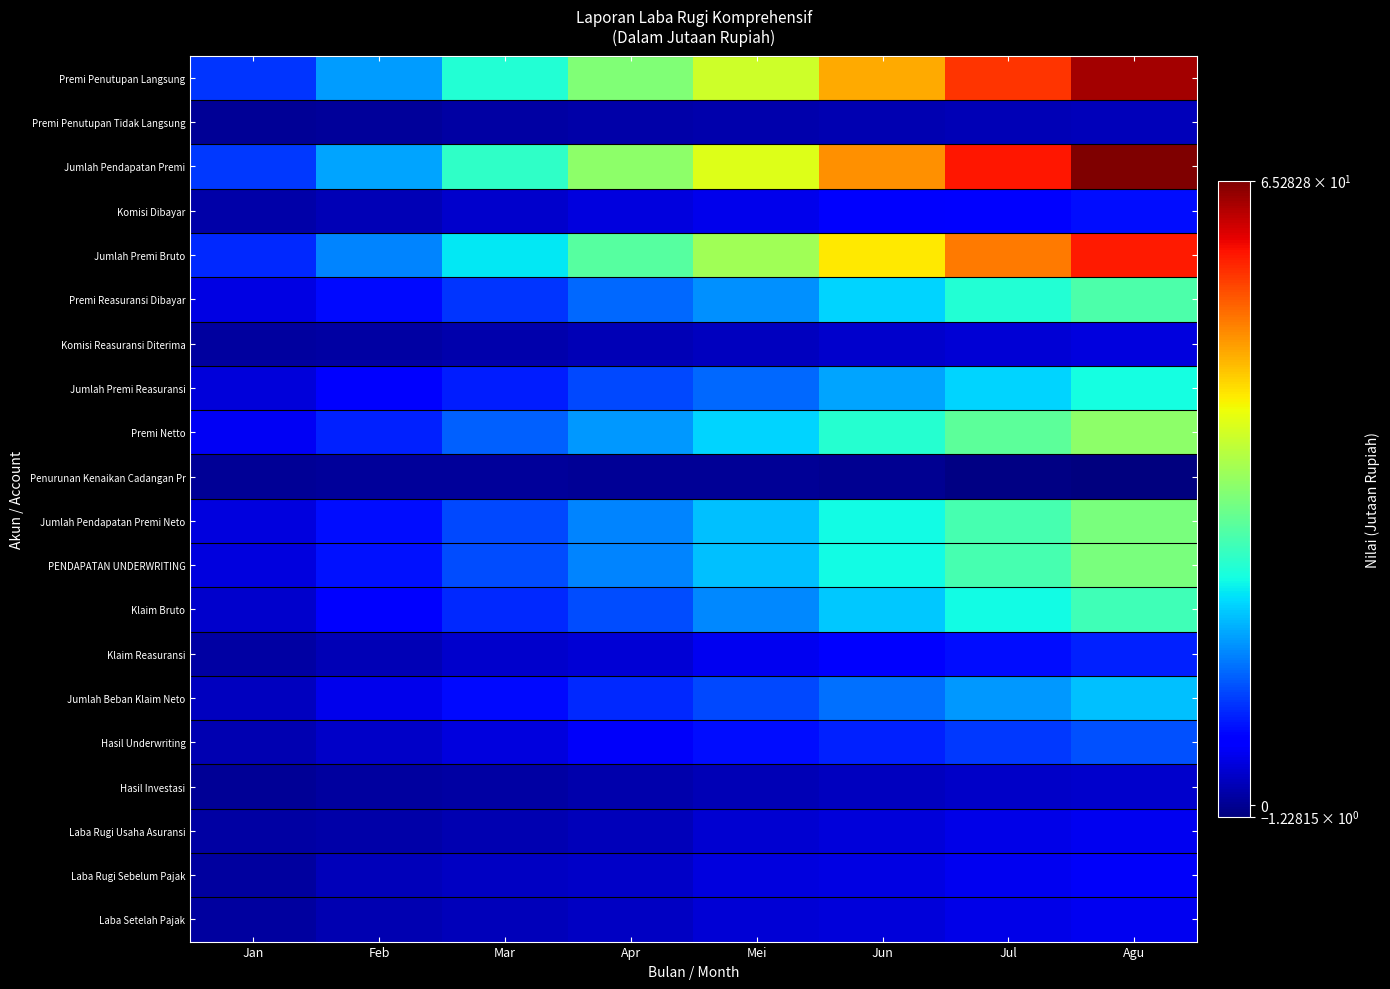

At which category is the sum across all series the highest?

Agu